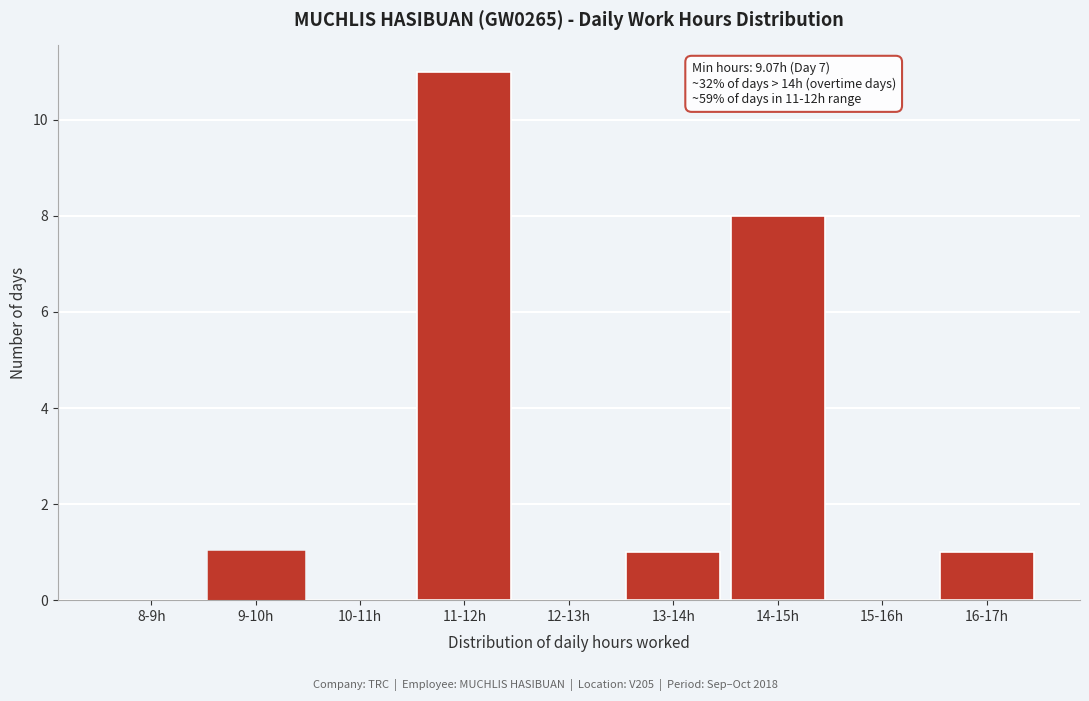

Reading left to right, extract all data points from this chart.

8-9h=0	9-10h=1	10-11h=0	11-12h=11	12-13h=0	13-14h=1	14-15h=8	15-16h=0	16-17h=1